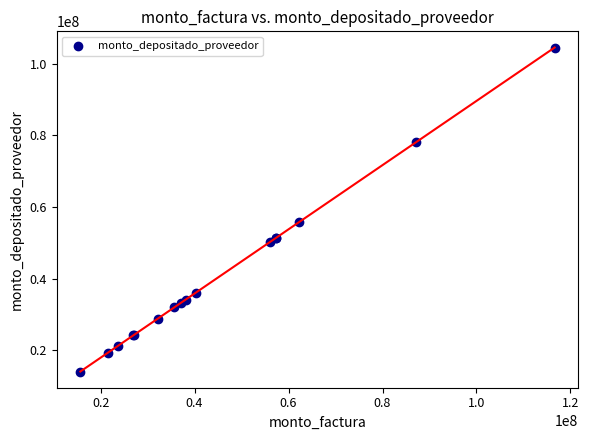

What Y value in the scatter plot is closest to 59315517?

55728362